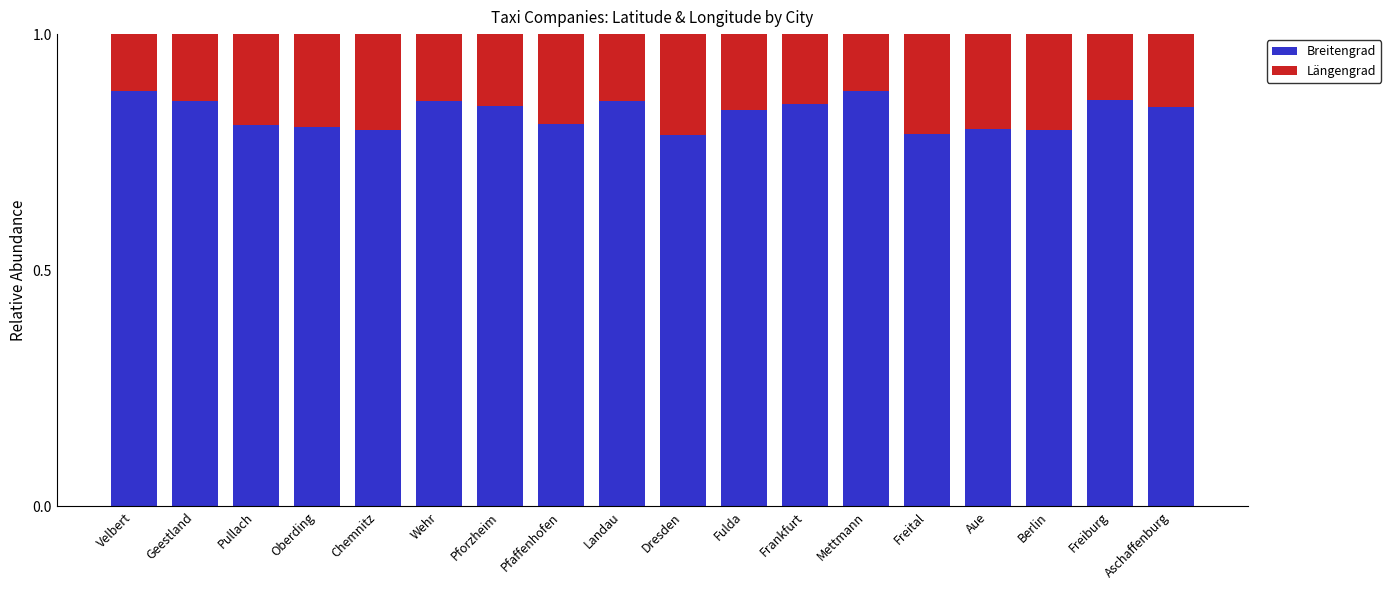

Is it true that Breitengrad equals 0.8 at Fulda?

True